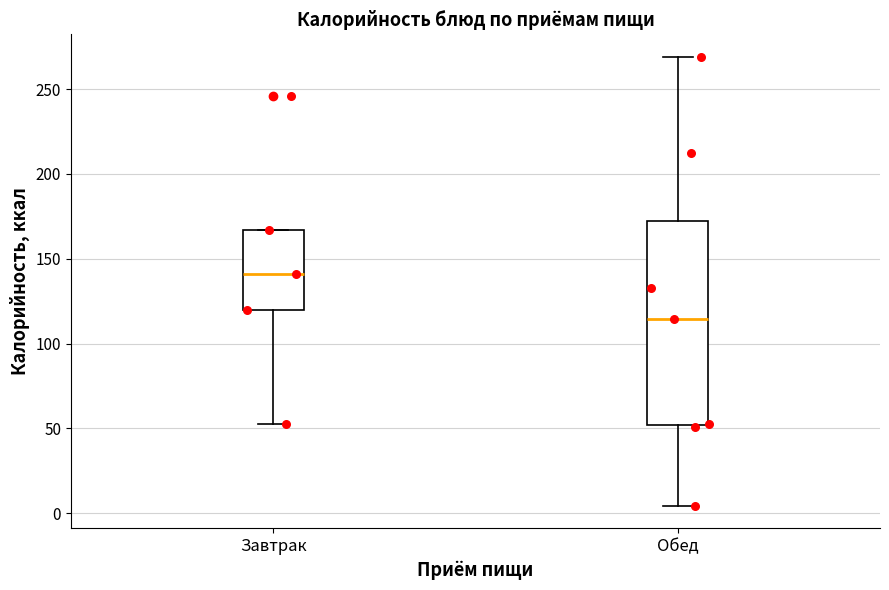

Reading left to right, transcribe this box plot: for each box, give where its median line is, the range the box spans, and where its two whiskers end, as read against the y-axis. The values are not printed on the chart, so give them approximately, as read against the axis.

Завтрак: median 140, box 120 to 165, whiskers 50 to 165
Обед: median 115, box 50 to 175, whiskers 5 to 270